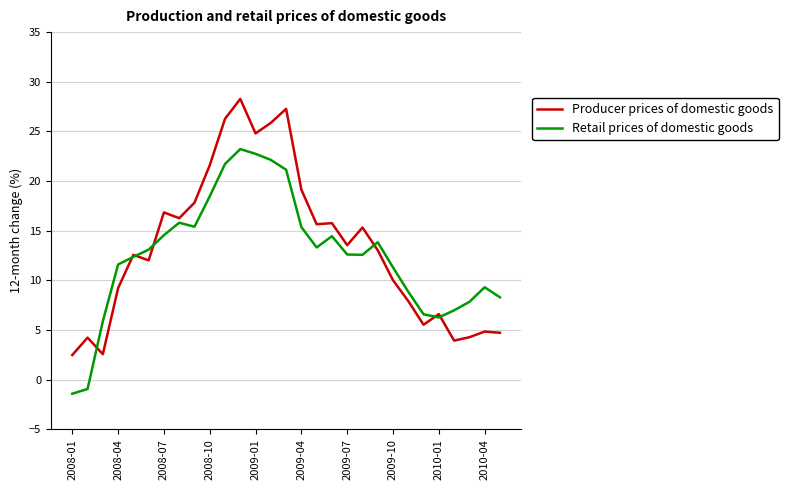

List the series in order of their peak value, highest first.

Producer prices of domestic goods, Retail prices of domestic goods